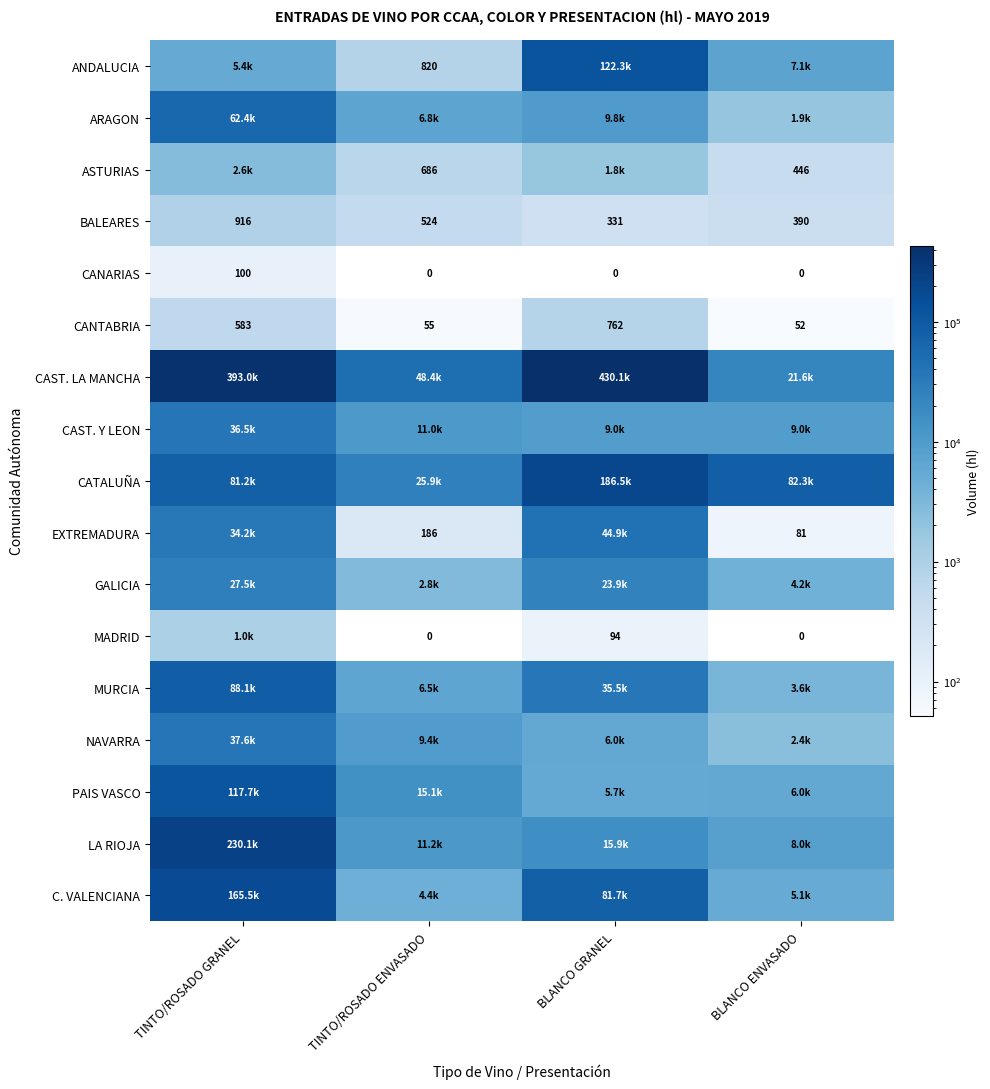

Is it true that CANTABRIA equals 13 at BLANCO ENVASADO?

False